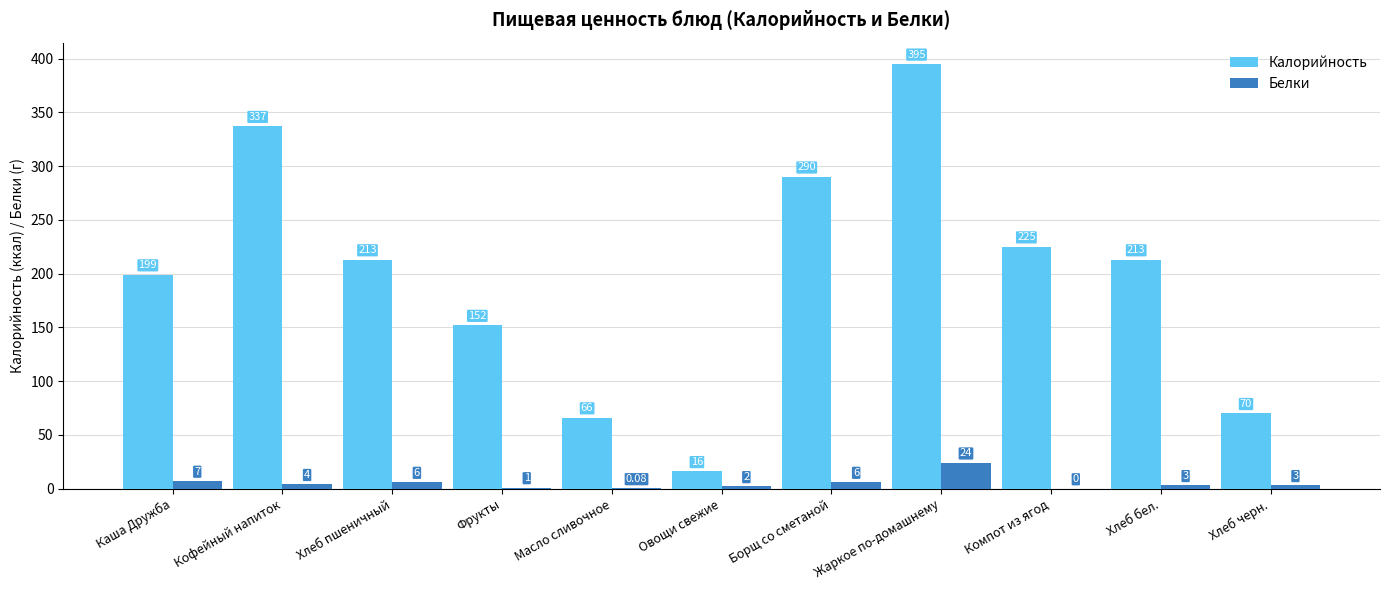

At which category does the chart reach its peak across all series?

Жаркое по-домашнему